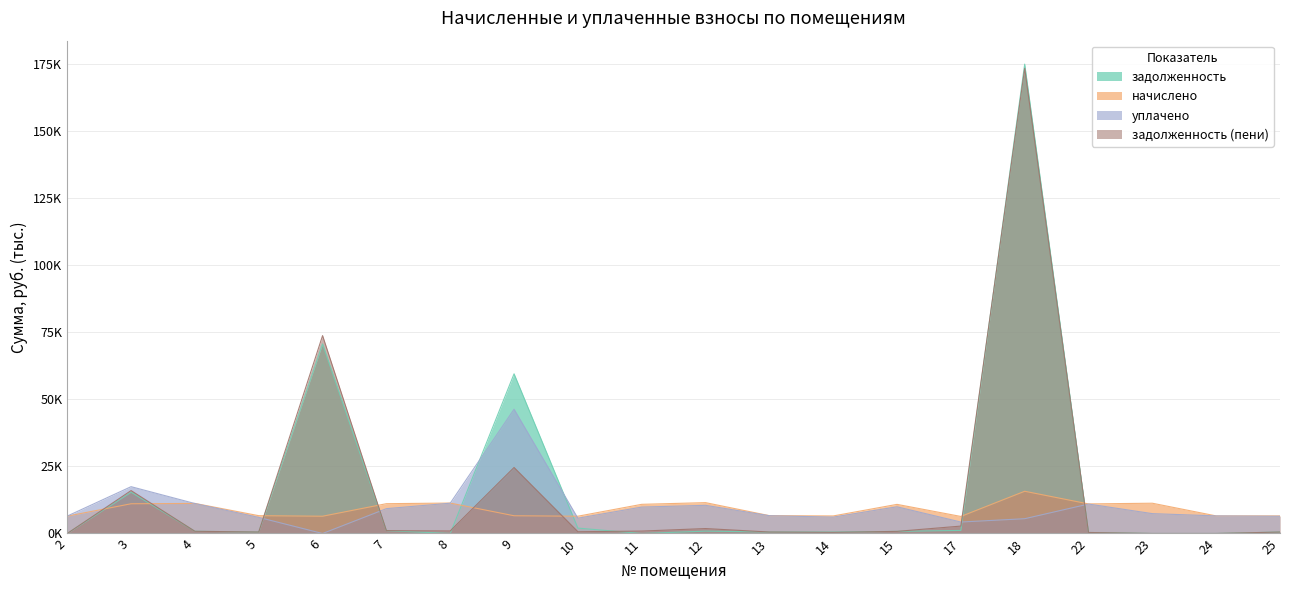

Reading left to right, list all the values displayed in this chart.

задолженность: 0.0	15.4	0.8	0.6	70.7	1.1	0.0	59.6	2.0	0.0	0.9	0.6	0.5	0.8	1.1	175.1	0.4	0.0	0.0	0.5
начислено: 6.5	11.1	11.2	6.6	6.4	11.1	11.4	6.6	6.4	10.9	11.5	6.7	6.5	10.9	6.4	15.8	11.0	11.3	6.6	6.6
уплачено: 6.5	17.5	11.2	6.0	0.0	9.3	11.3	46.4	5.7	9.9	10.5	6.6	6.1	10.0	4.3	5.5	11.0	7.4	6.6	6.4
задолженность (пени): 0.0	16.0	0.8	0.6	73.8	1.1	0.9	24.6	0.7	0.9	1.8	0.6	0.4	0.8	2.8	173.5	0.4	0.0	0.0	0.5